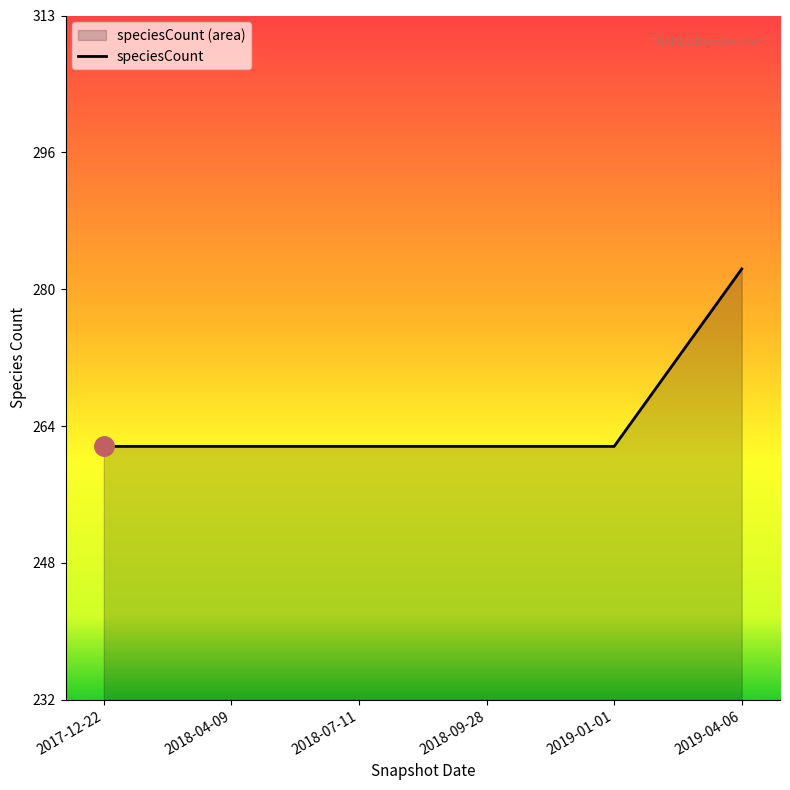

Which has a higher value, 2019-01-01 or 2018-04-09?

2019-01-01